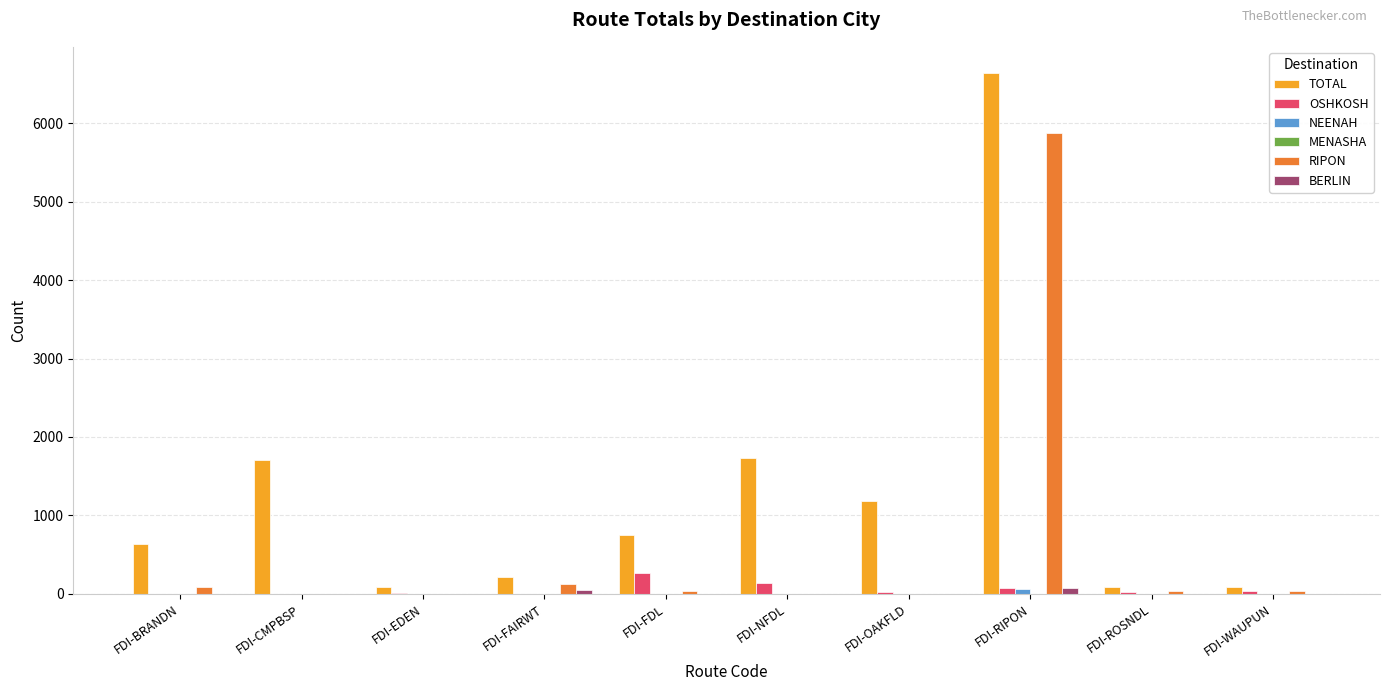

What is the sum of all TOTAL values?

13114